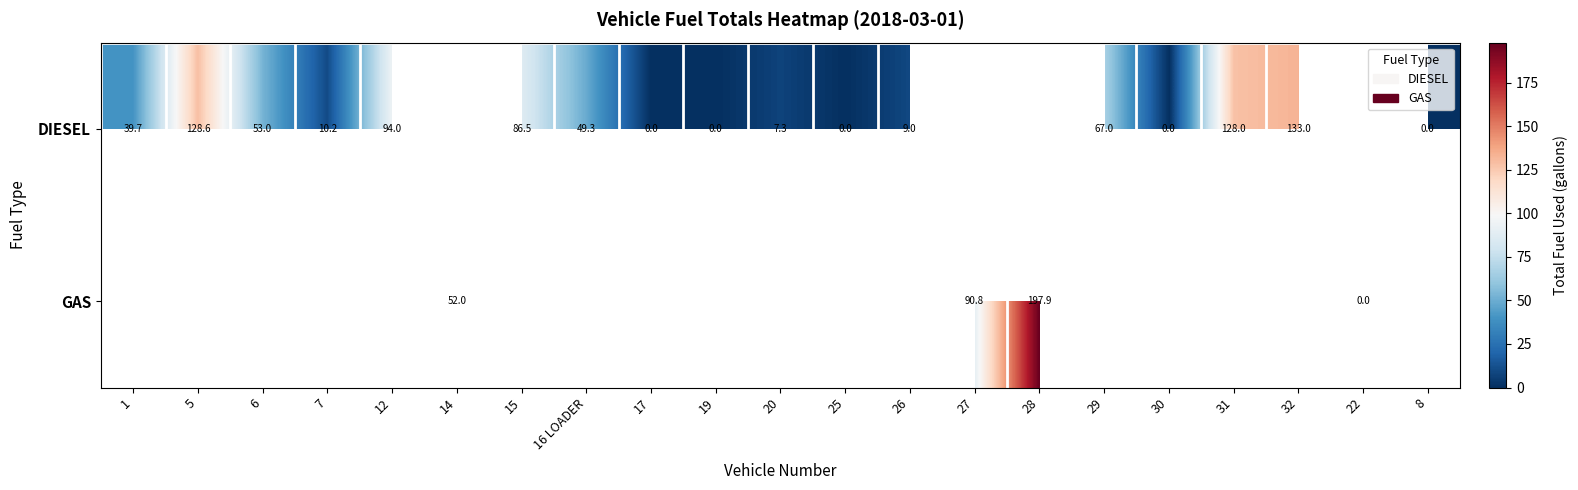

Is the value of GAS at 6 greater than the value of DIESEL at 31?

No